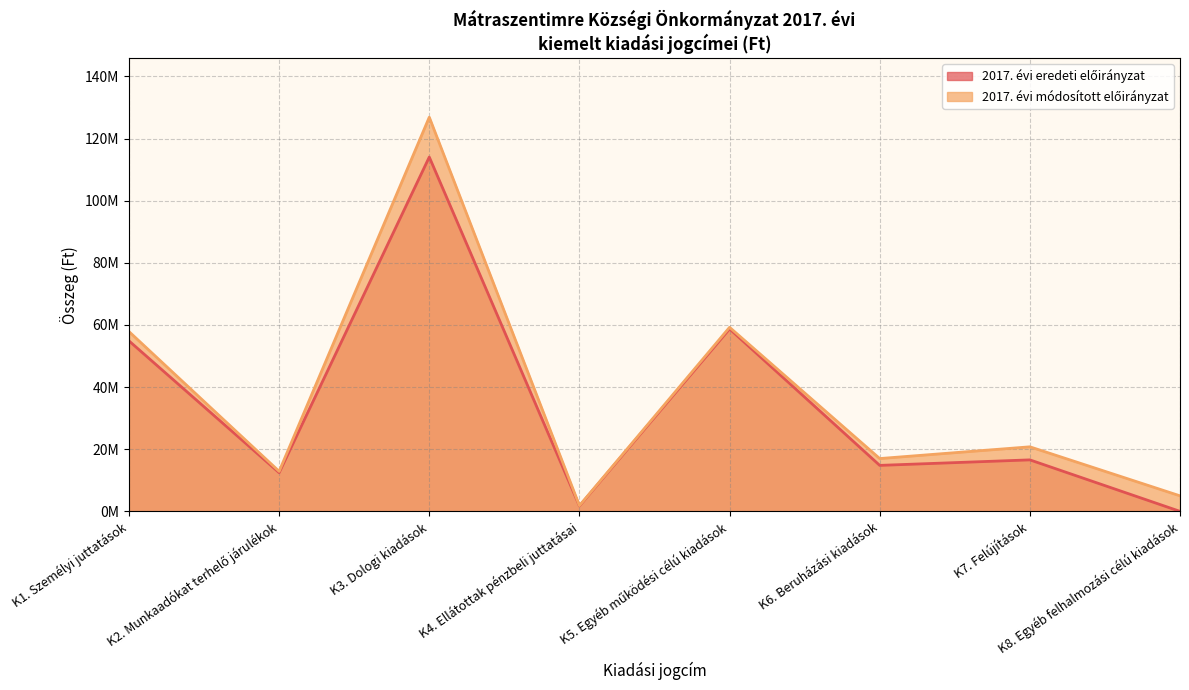

How many data points does each series have?

8